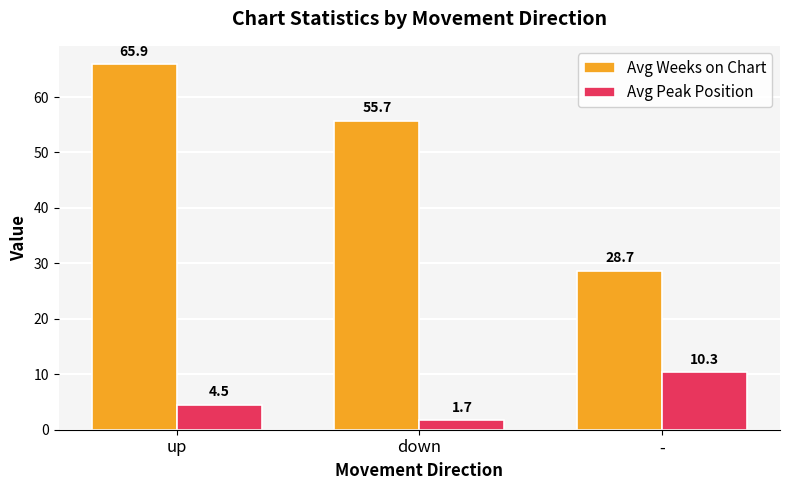

How many series are shown in this chart?

2